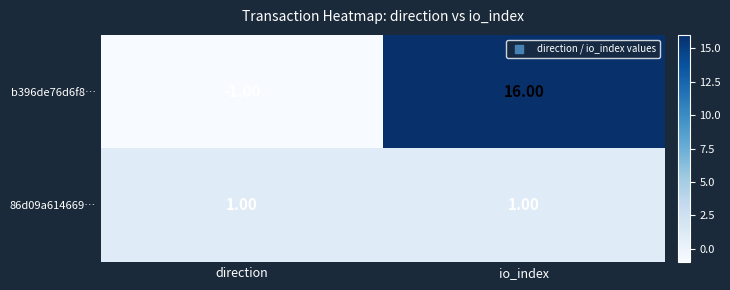

Rank the series at direction from lowest to highest value.

b396de76d6f8…, 86d09a614669…